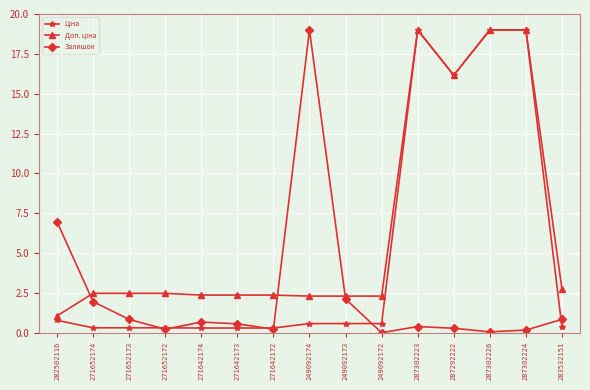

What is the label of the 13th point from the right?

271652173